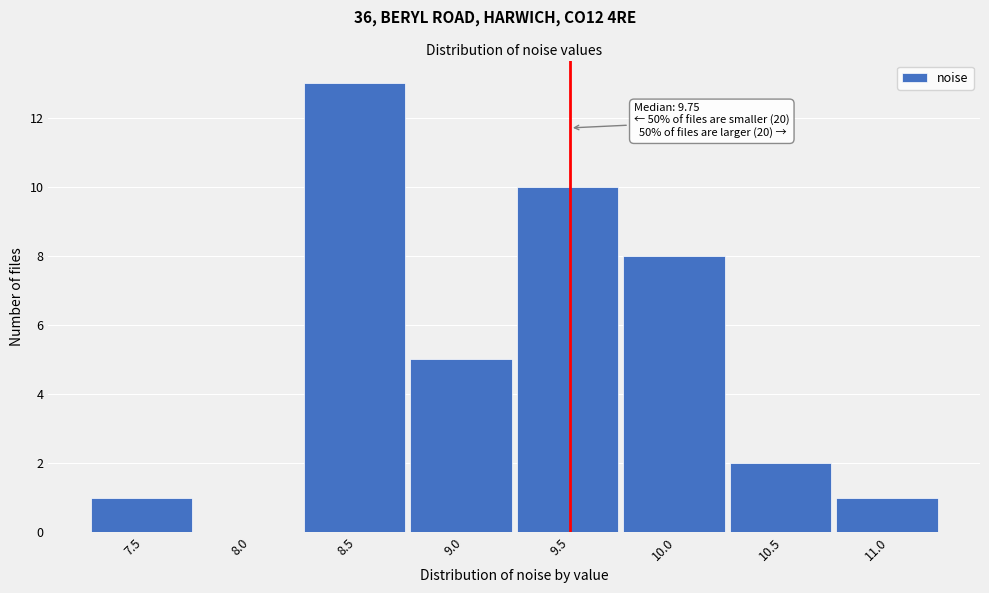

Reading right to left, extract all data points from this chart.

11.0=1	10.5=2	10.0=8	9.5=10	9.0=5	8.5=13	8.0=0	7.5=1